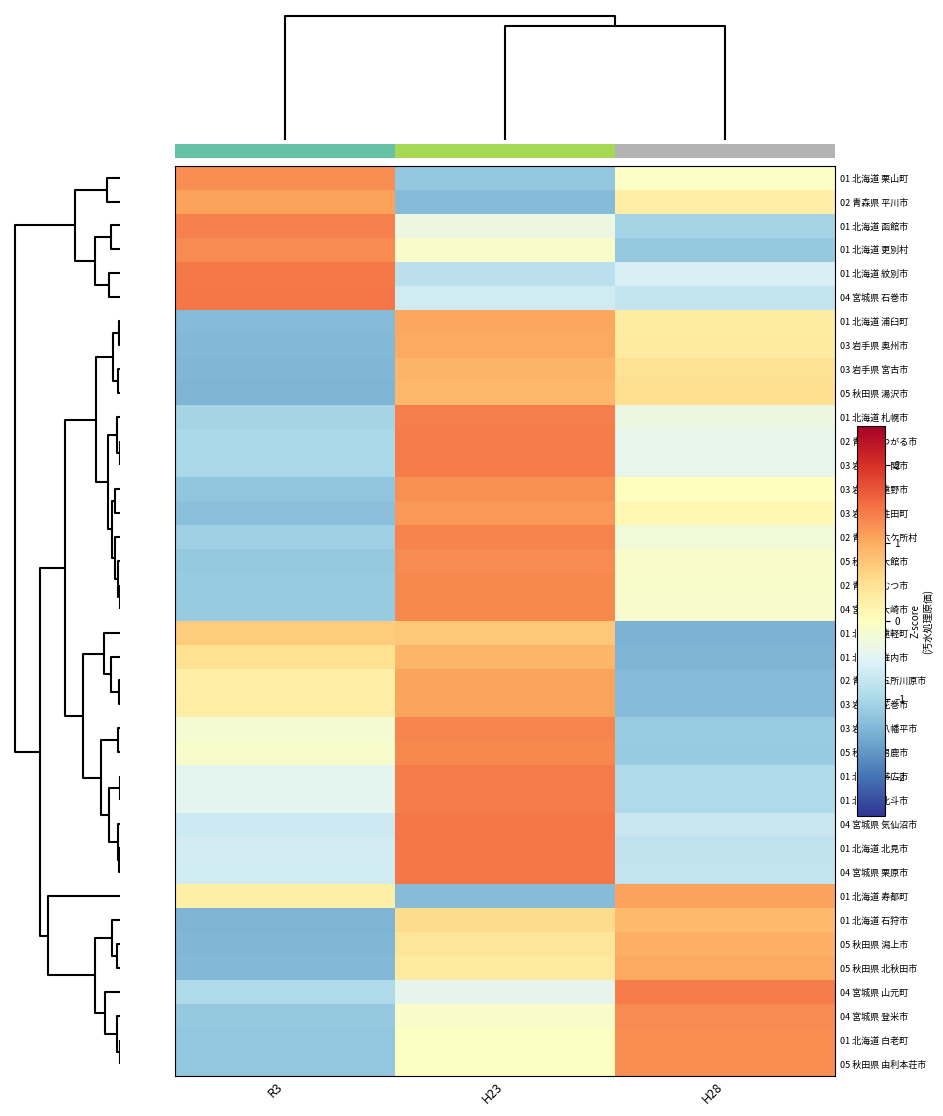

How many data points does each series have?

3